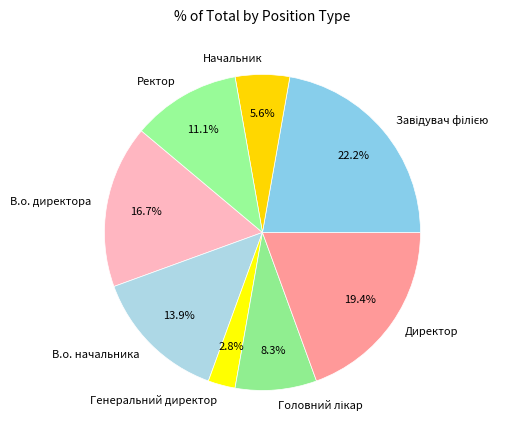

What percentage is the Ректор slice, to the nearest percent?

11%